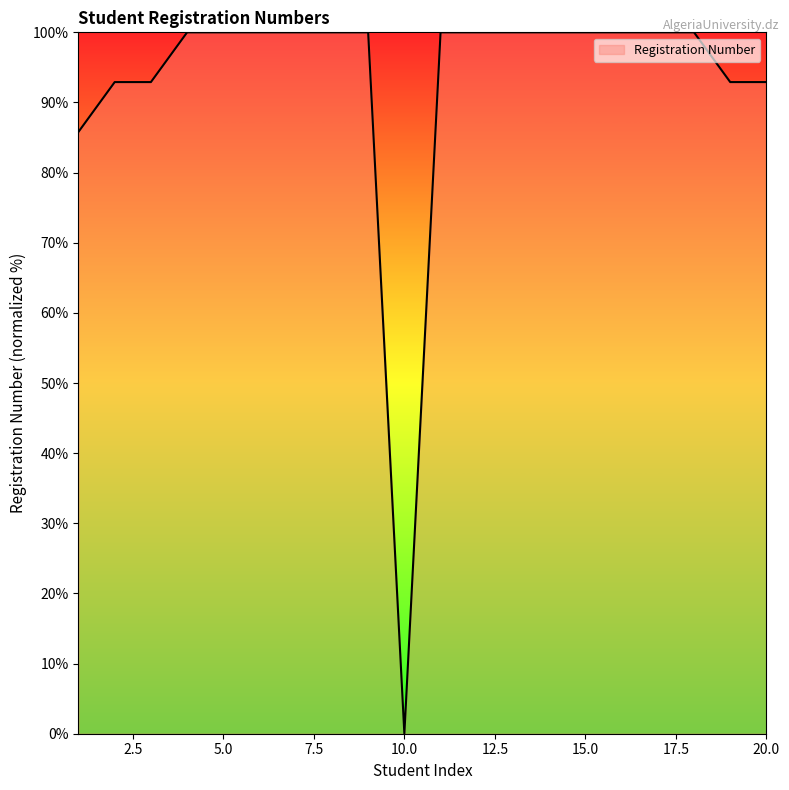

What is the maximum value shown in the chart?

100.0